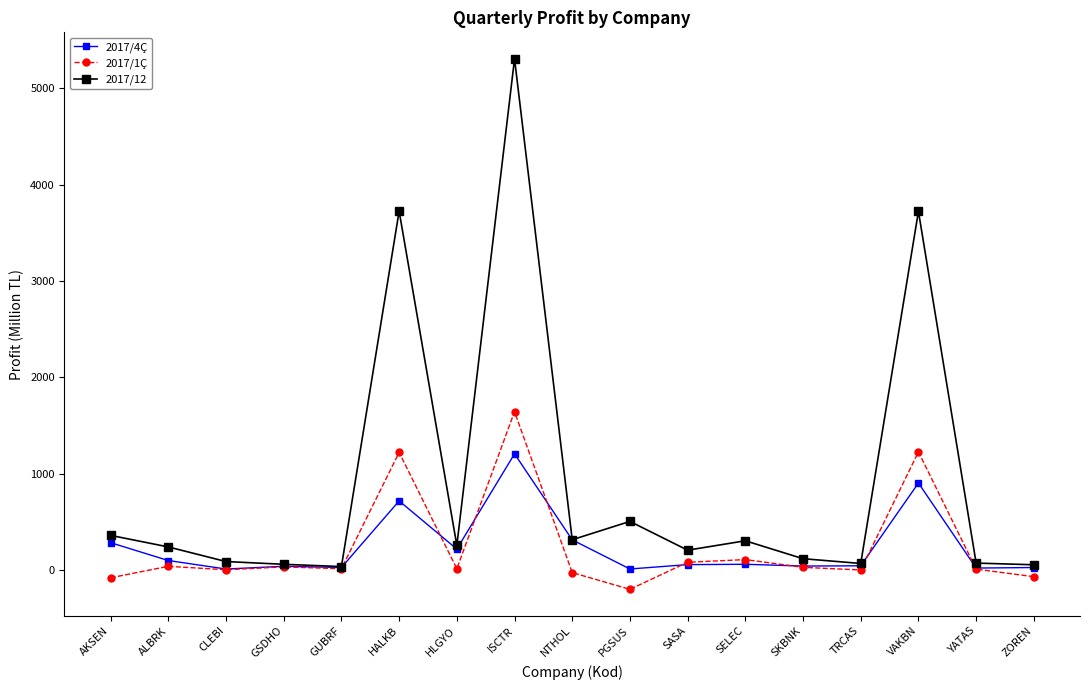

Is it true that 2017/4Ç equals 144.9 at HALKB?

False